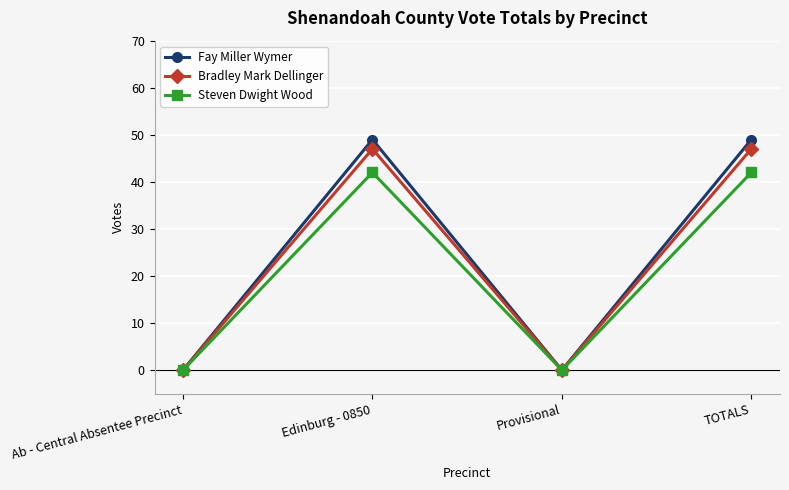

Reading left to right, list all the values displayed in this chart.

Fay Miller Wymer: 0	49	0	49
Bradley Mark Dellinger: 0	47	0	47
Steven Dwight Wood: 0	42	0	42